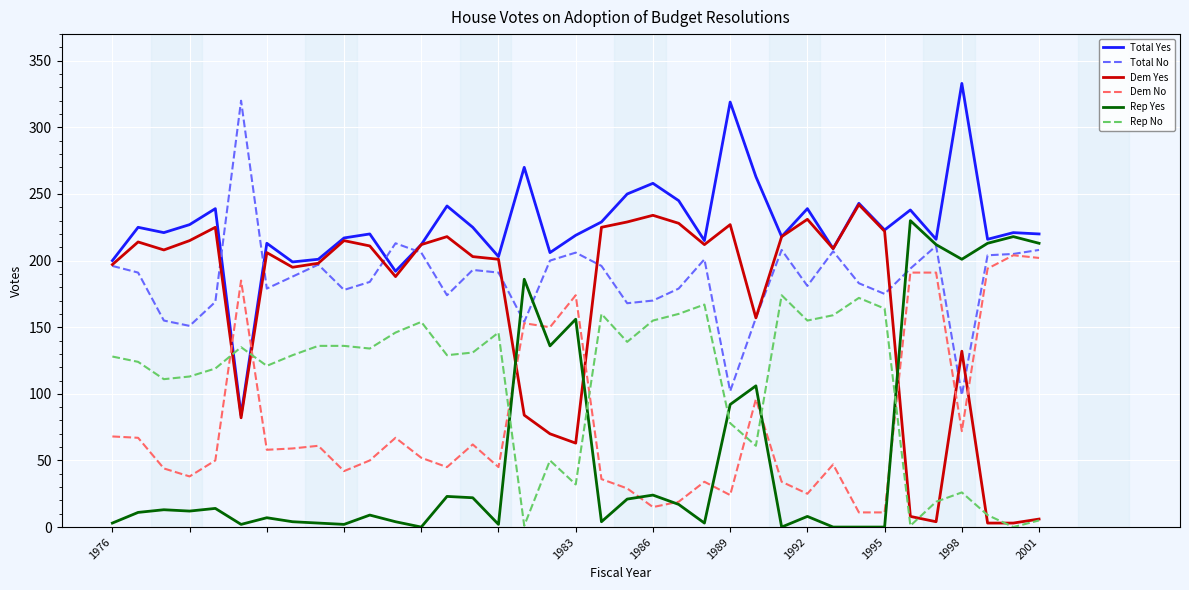

What is the greatest value displayed?

333